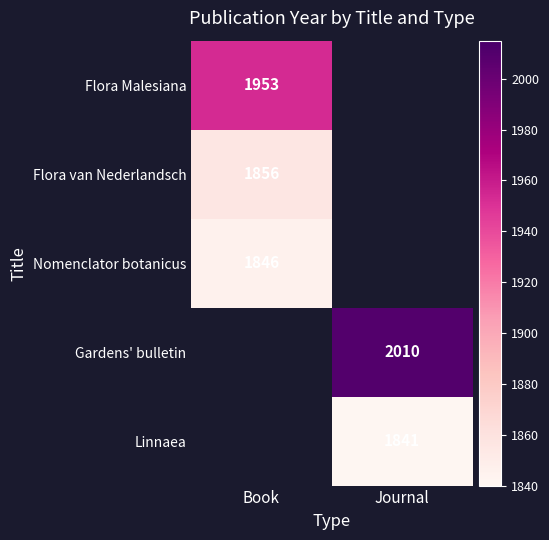

The value of Gardens' bulletin at Journal is 3392.5. True or false?

False